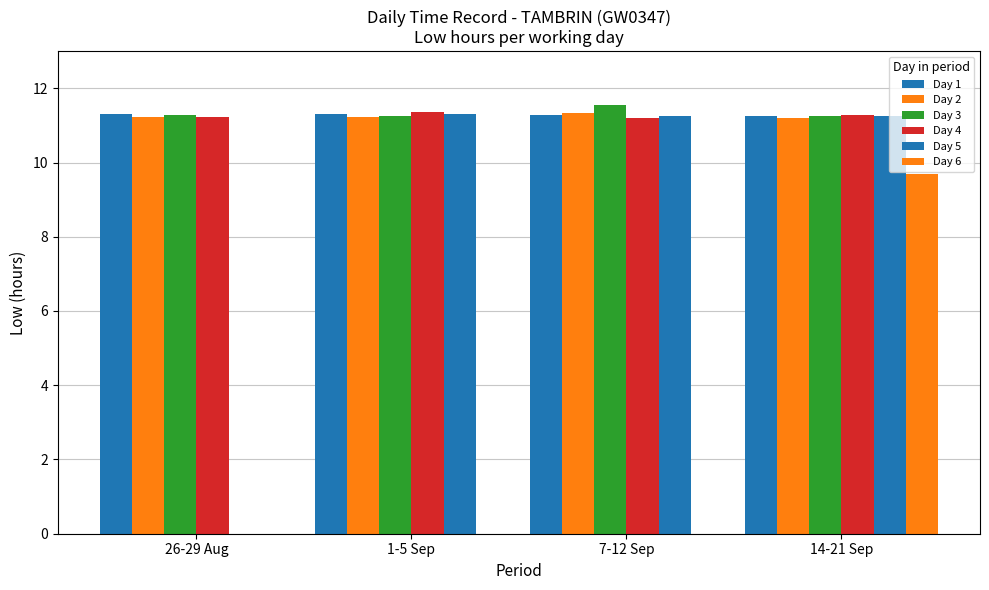

The Day 5 series shows 15.0 at 1-5 Sep. True or false?

False